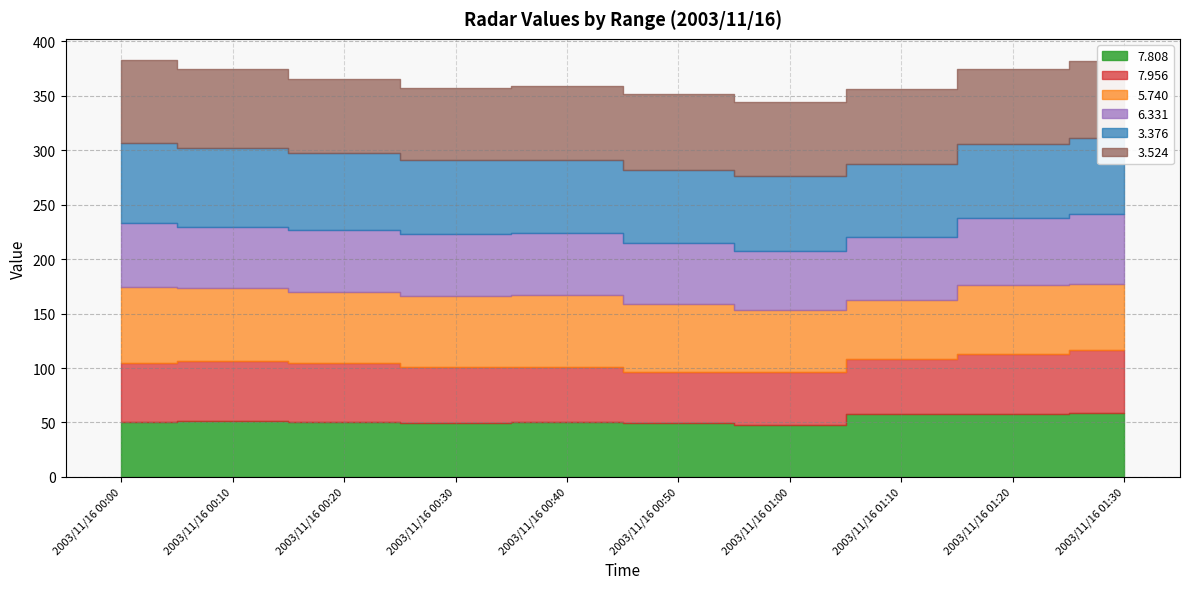

True or false: 3.376 has more than 0 interior local peaks.

True